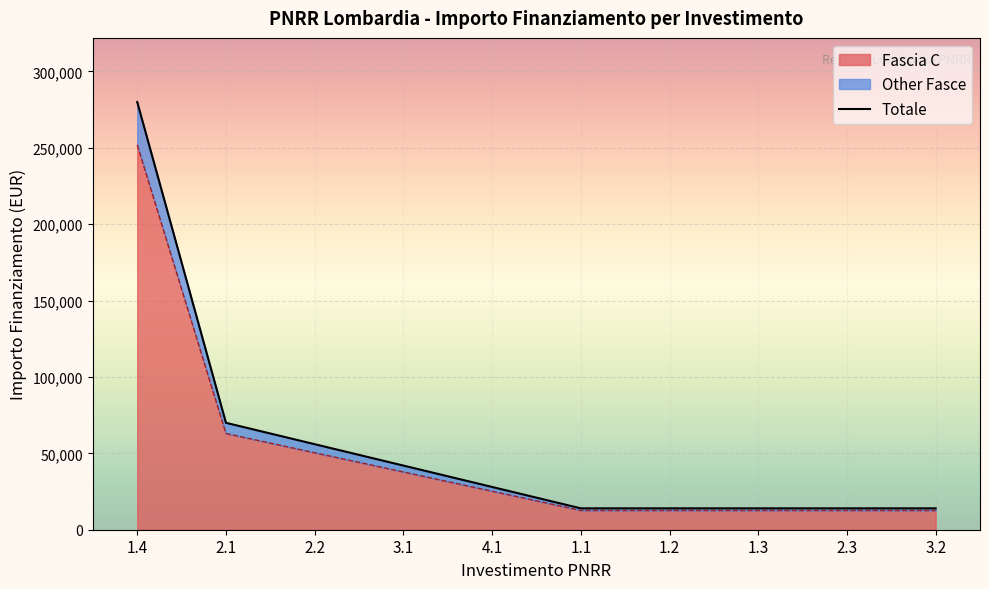

Is it true that the value at 2.1 is 70000?

True